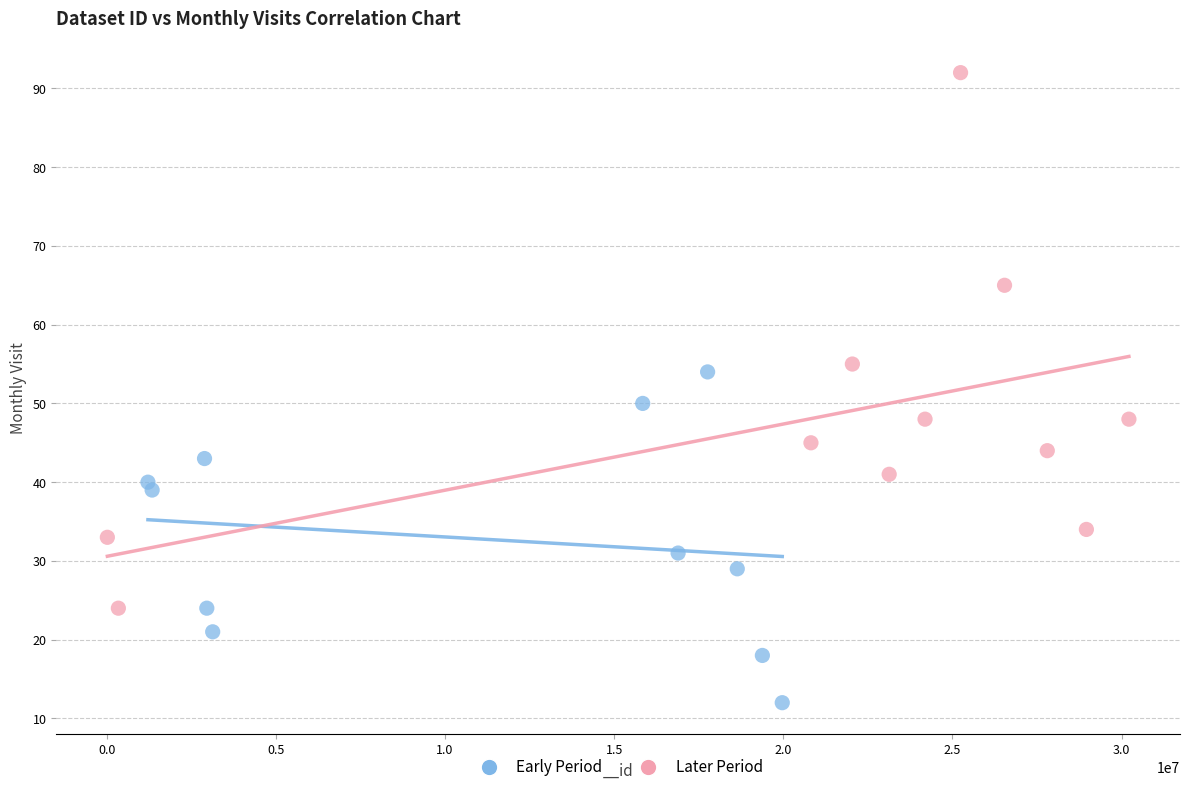

Which series has the largest Y range (max minus min)?

Later Period